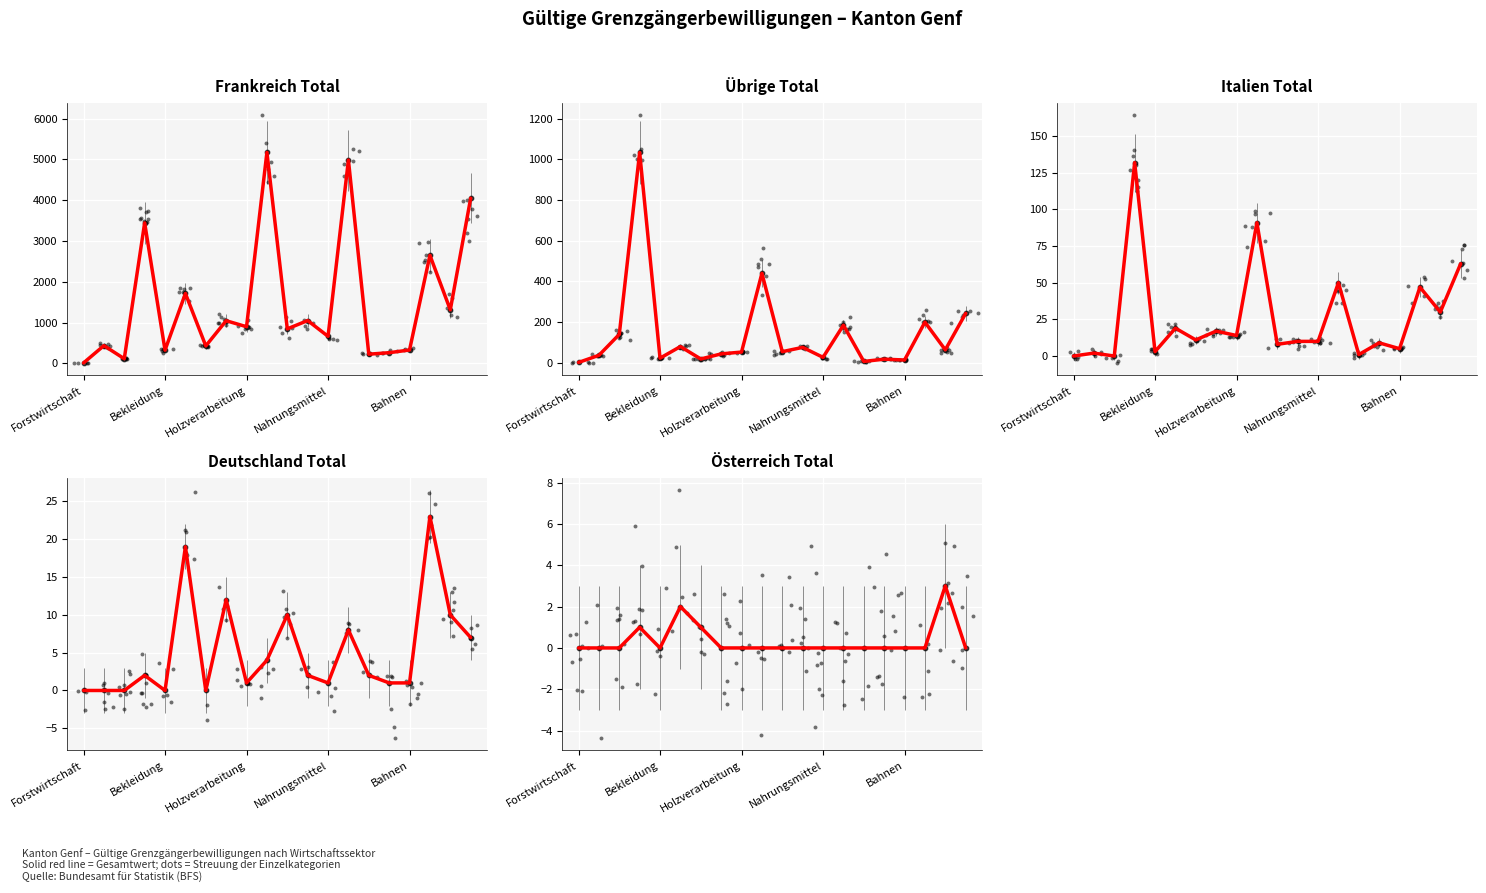

Which series has the largest total across all categories?

Frankreich Total